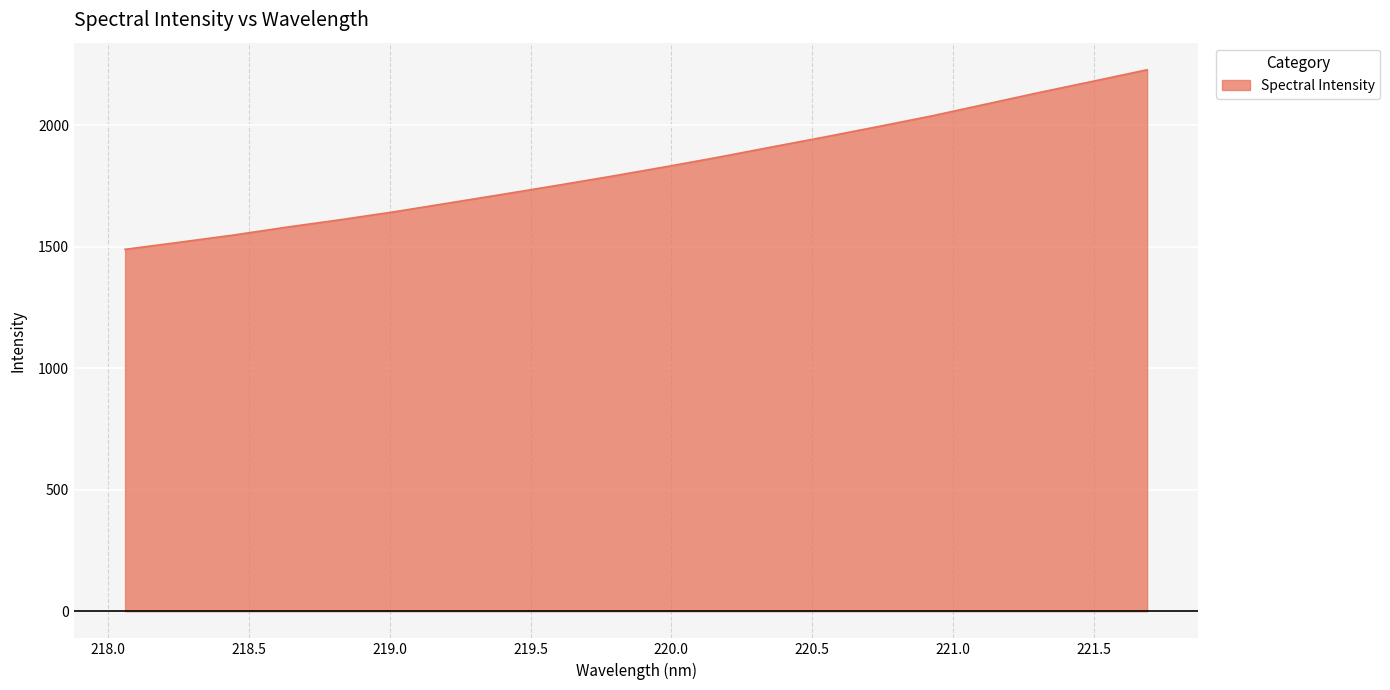

Does the chart display data point markers on the line(s)?

No